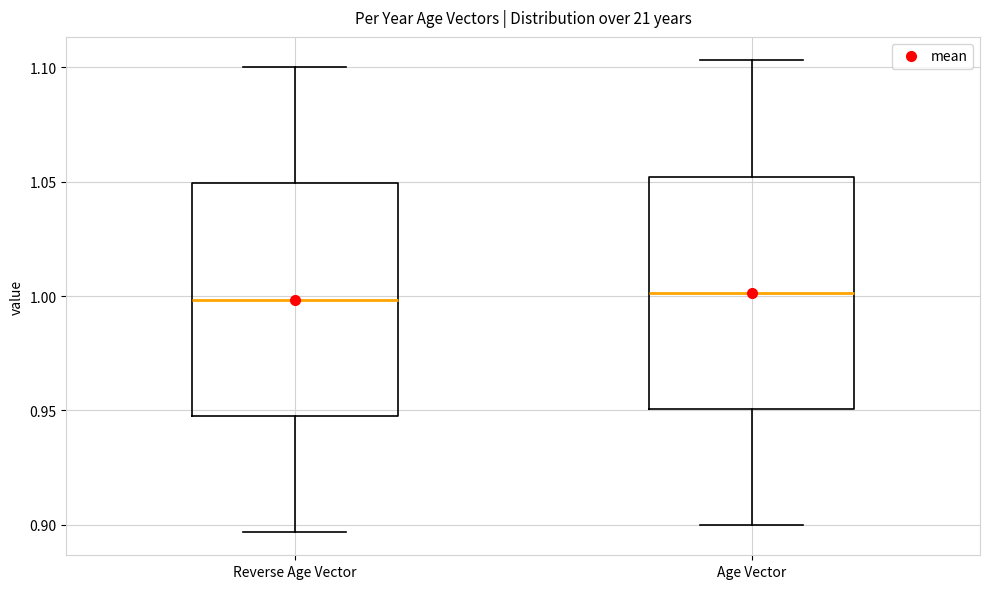

Reading left to right, read every box against the y-axis: the position of its median line, the range the box covers, and the ends of its whiskers. The values are not printed on the chart, so give them approximately, as read against the axis.

Reverse Age Vector: median 1.000, box 0.950 to 1.050, whiskers 0.895 to 1.100
Age Vector: median 1.000, box 0.950 to 1.050, whiskers 0.900 to 1.105